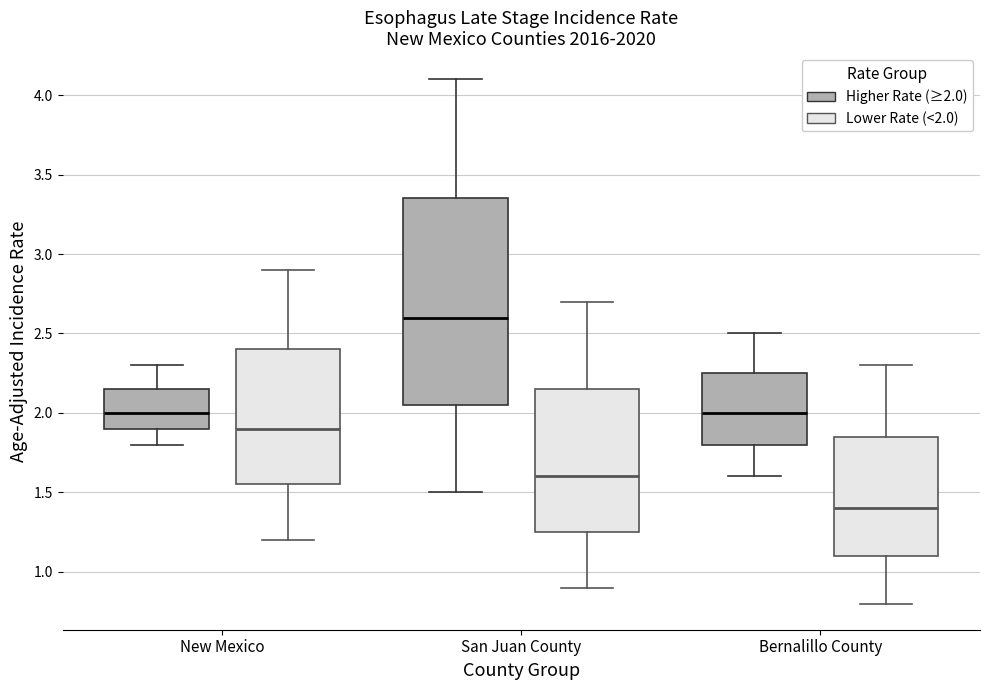

Reading left to right, transcribe this box plot: for each box, give where its median line is, the range the box spans, and where its two whiskers end, as read against the y-axis. The values are not printed on the chart, so give them approximately, as read against the axis.

New Mexico (Higher Rate (≥2.0)): median 2.00, box 1.90 to 2.15, whiskers 1.80 to 2.30
New Mexico (Lower Rate (<2.0)): median 1.90, box 1.55 to 2.40, whiskers 1.20 to 2.90
San Juan County (Higher Rate (≥2.0)): median 2.60, box 2.05 to 3.35, whiskers 1.50 to 4.10
San Juan County (Lower Rate (<2.0)): median 1.60, box 1.25 to 2.15, whiskers 0.90 to 2.70
Bernalillo County (Higher Rate (≥2.0)): median 2.00, box 1.80 to 2.25, whiskers 1.60 to 2.50
Bernalillo County (Lower Rate (<2.0)): median 1.40, box 1.10 to 1.85, whiskers 0.80 to 2.30